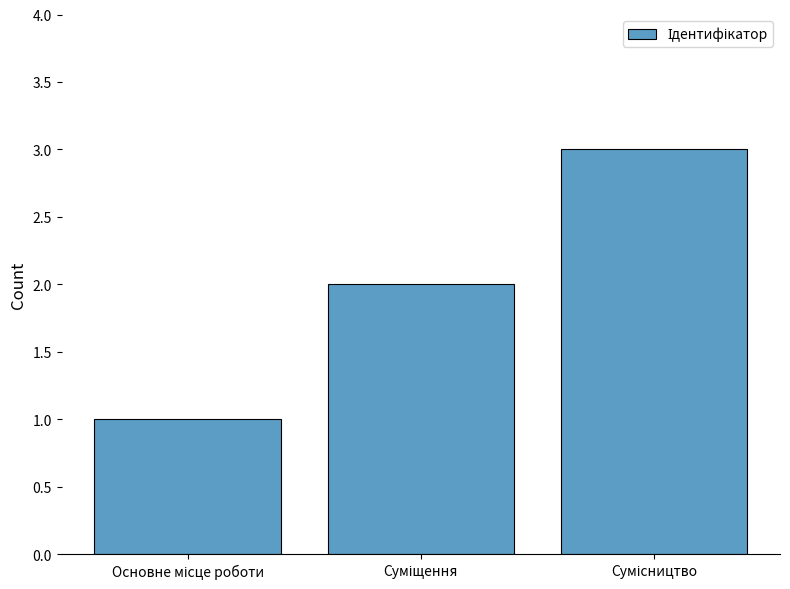

What is the value of the 3rd bar from the left?

3